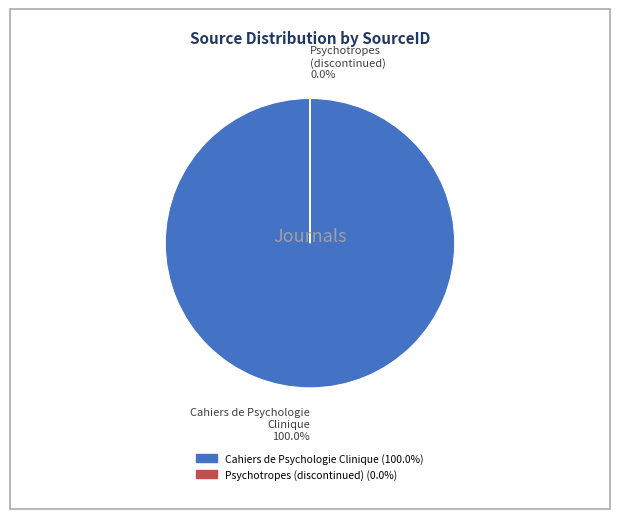

To the nearest percent, what percentage of the pie is Cahiers de Psychologie Clinique?

100%